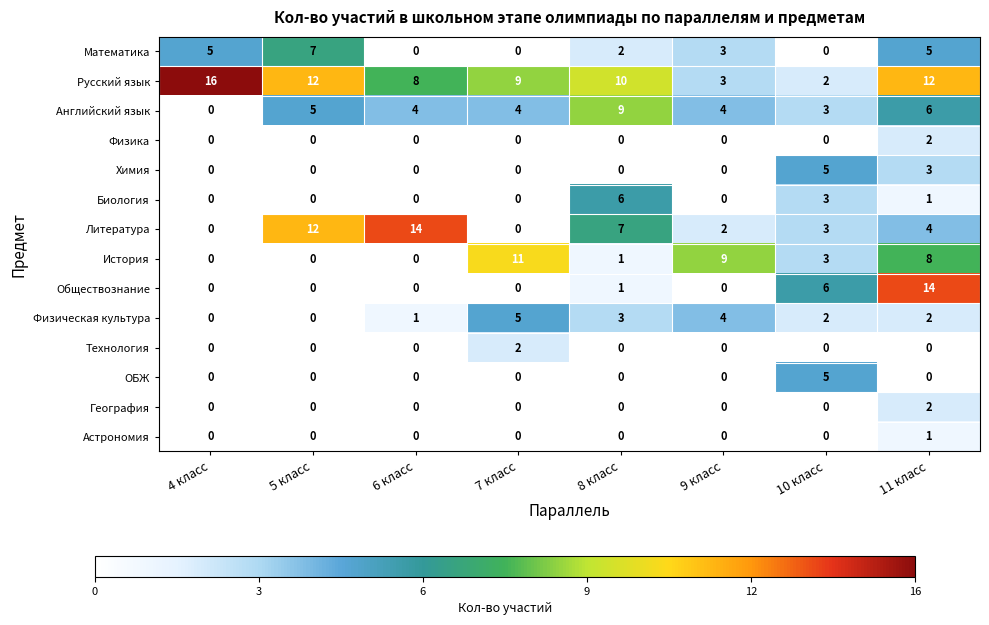

At which category is the sum across all series the highest?

11 класс